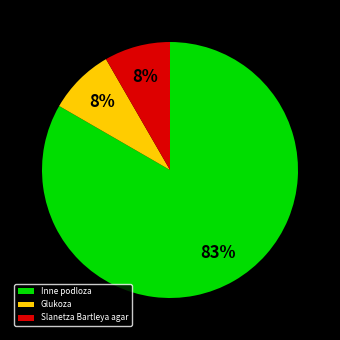

To the nearest percent, what portion does Glukoza represent?

8%